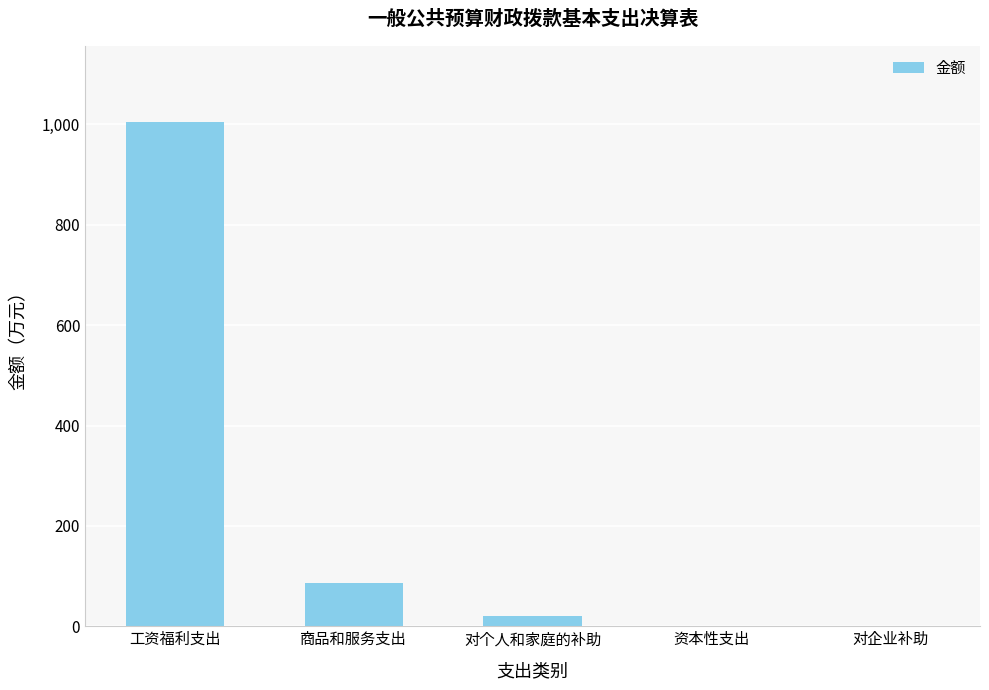

How many categories are shown in the chart?

5